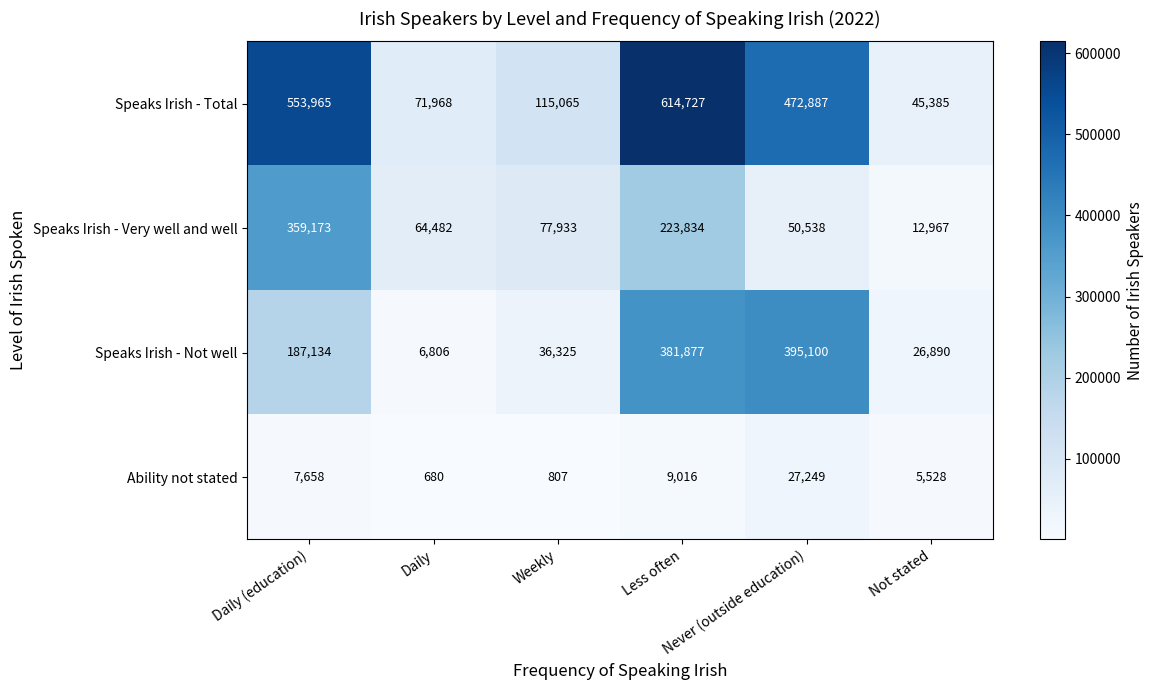

At how many categories does at least one series exceed 107480?

4